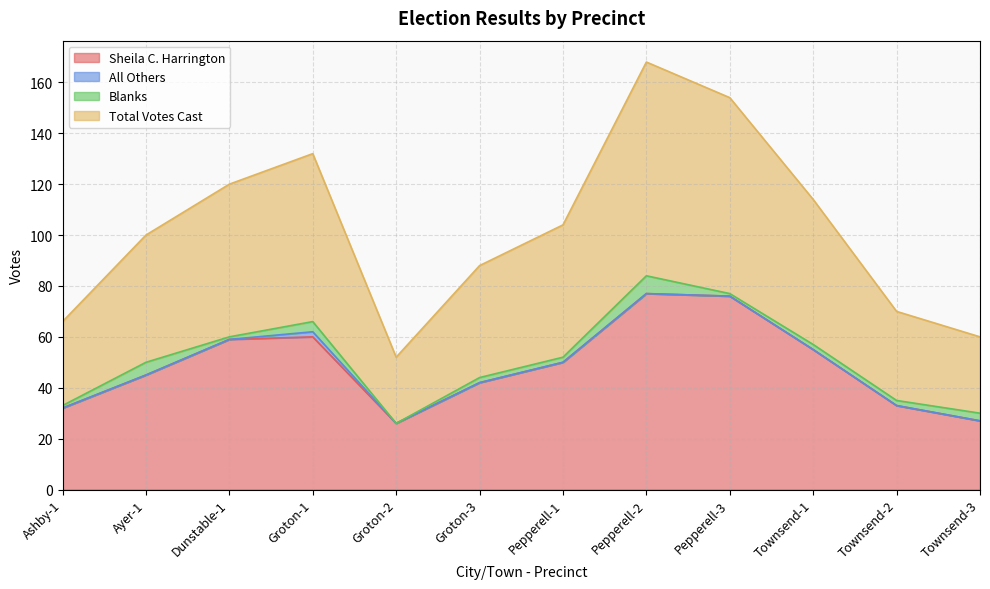

What are all the series names shown in the legend?

Sheila C. Harrington, All Others, Blanks, Total Votes Cast